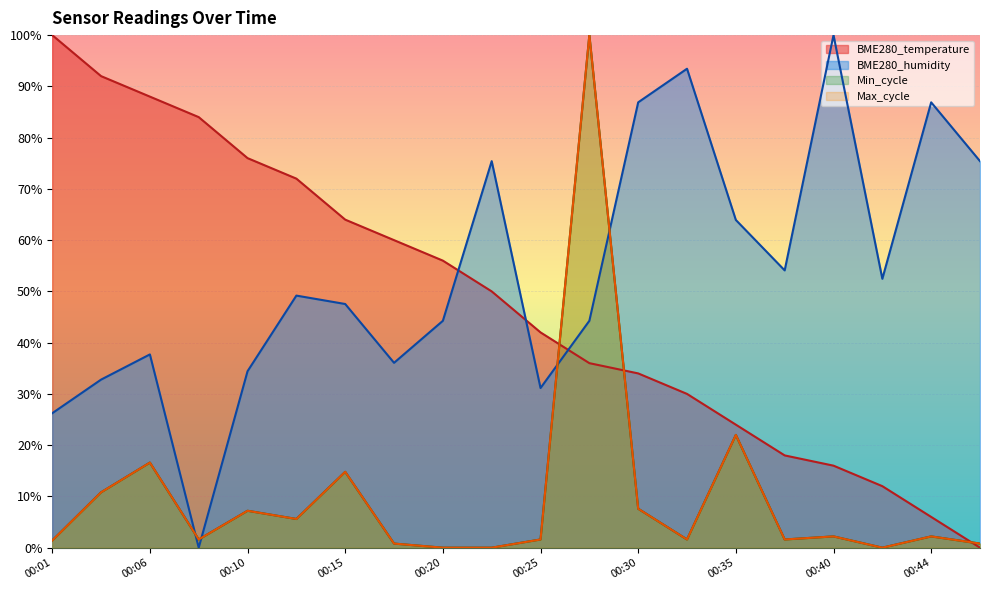

True or false: Max_cycle and Min_cycle cross at least once.

False